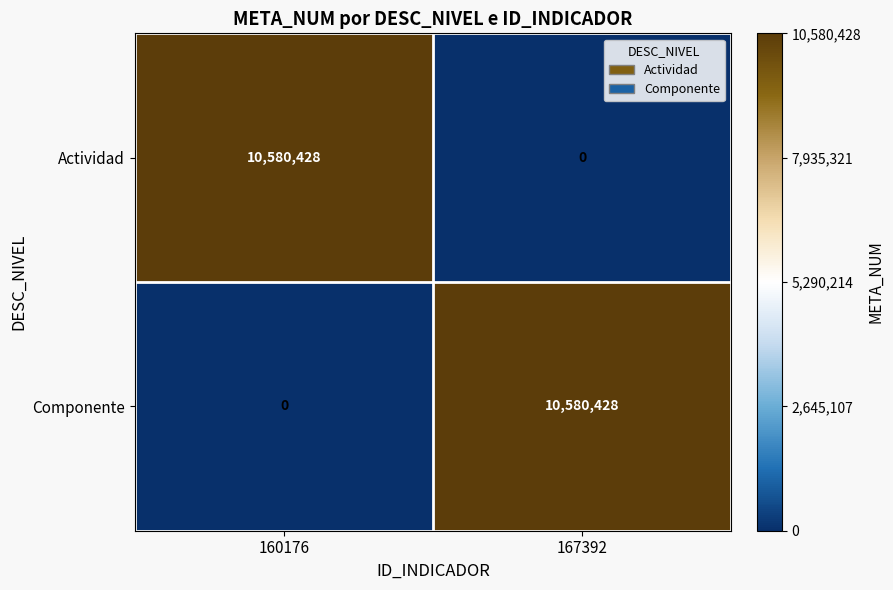

At how many categories does at least one series exceed 6620443?

2